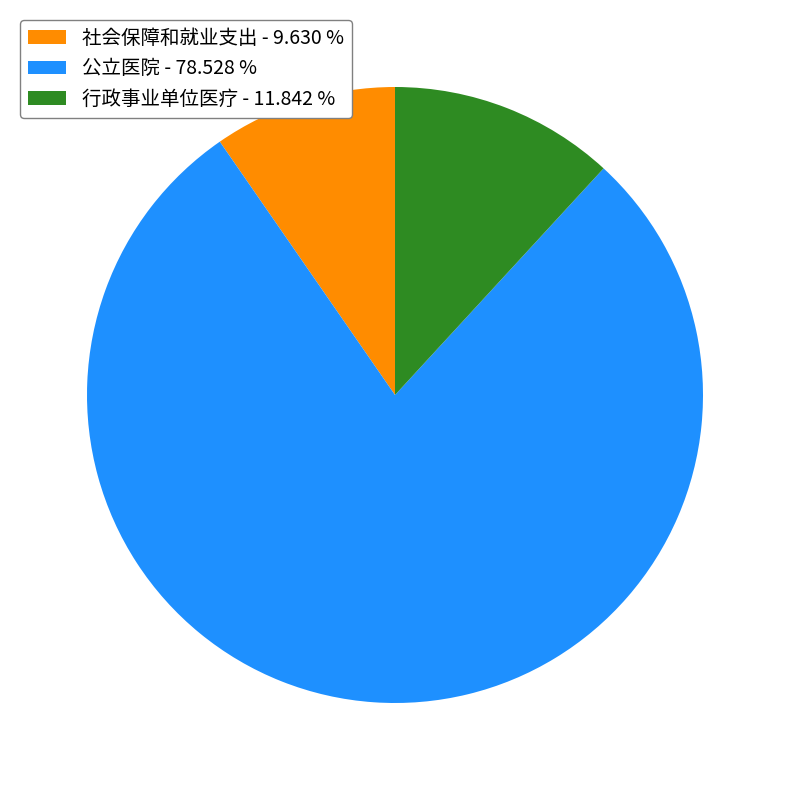

Which has a higher value, 公立医院 or 行政事业单位医疗?

公立医院